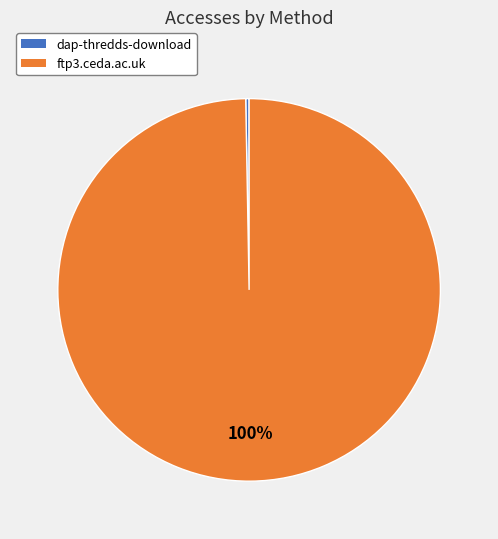

Rank the categories by value from lowest to highest.

dap-thredds-download, ftp3.ceda.ac.uk